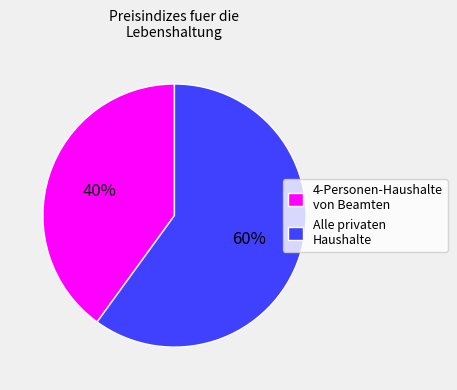

Rank the categories by value from lowest to highest.

4-Personen-Haushalte von Beamten, Alle privaten Haushalte